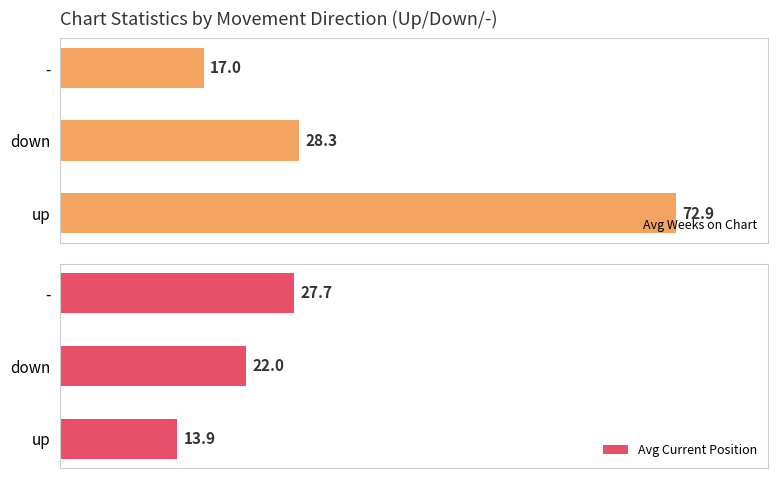

Where is Avg Current Position nearest to the value 20?

down